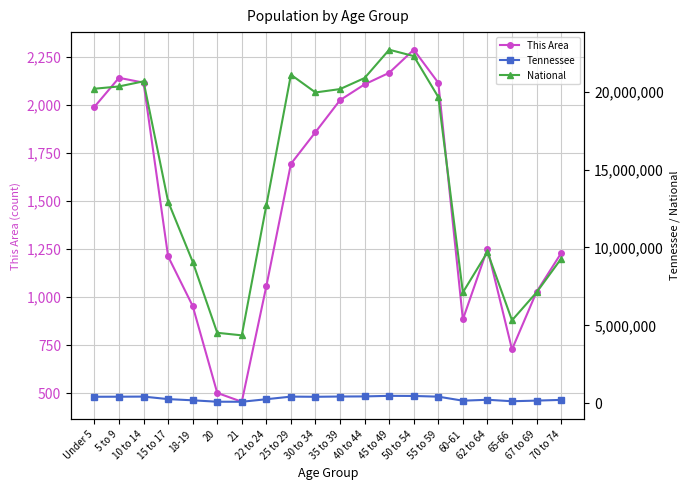

Which label corresponds to the largest value in the chart?

45 to 49